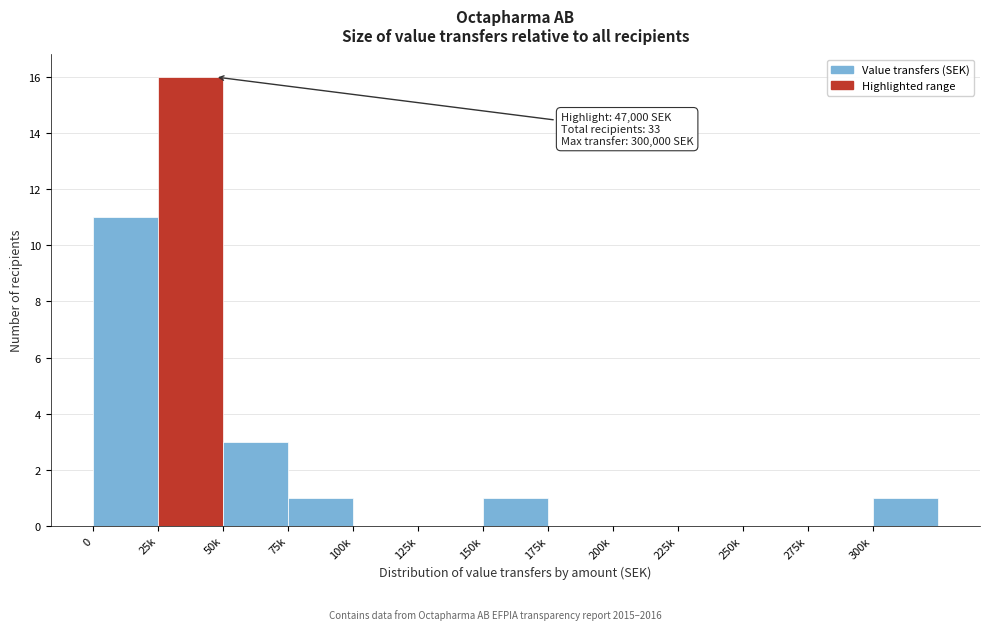

Reading left to right, transcribe all the data shown in this chart.

0=11	25k=16	50k=3	75k=1	100k=0	125k=0	150k=1	175k=0	200k=0	225k=0	250k=0	275k=0	300k=1